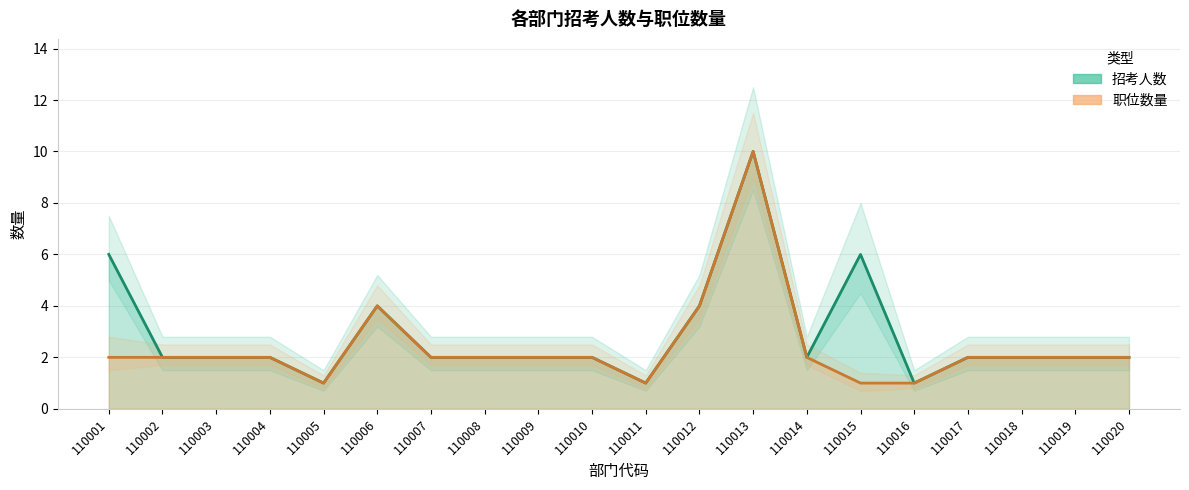

Reading right to left, what are all the values shown in this chart?

招考人数: 2	2	2	2	1	6	2	10	4	1	2	2	2	2	4	1	2	2	2	6
职位数量: 2	2	2	2	1	1	2	10	4	1	2	2	2	2	4	1	2	2	2	2